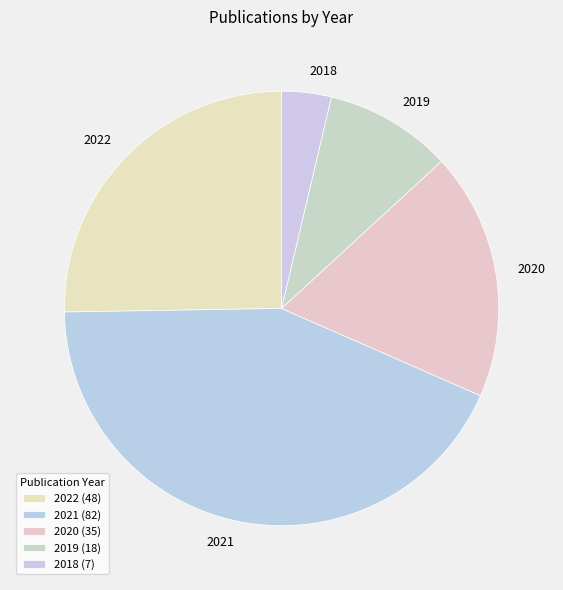

Does 2019 represent more than half of the total?

No